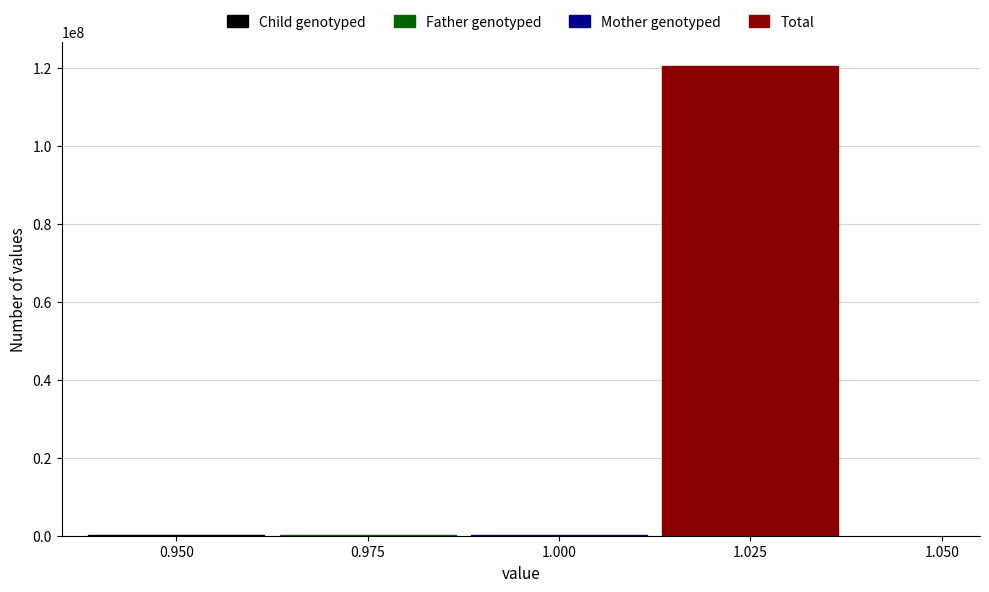

What is the maximum value for Total?

120736185